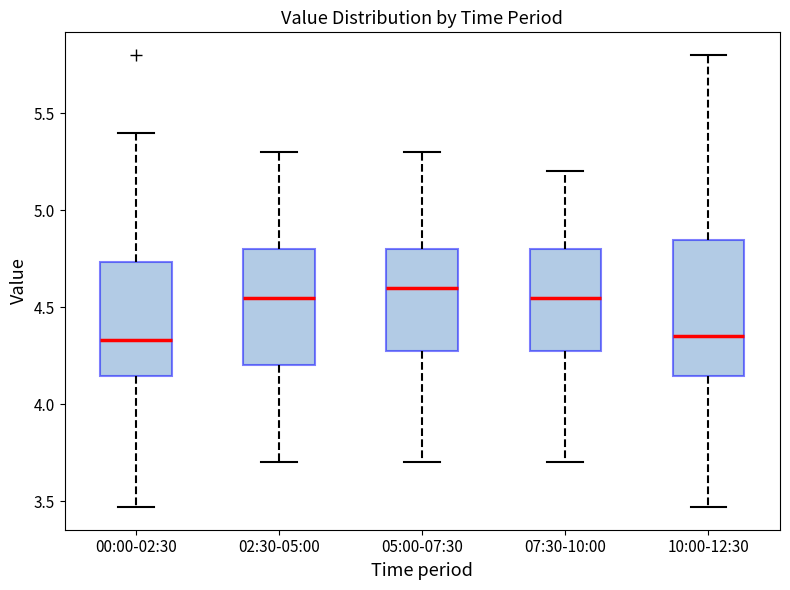

Reading left to right, read every box against the y-axis: the position of its median line, the range the box covers, and the ends of its whiskers. The values are not printed on the chart, so give them approximately, as read against the axis.

00:00-02:30: median 4.35, box 4.15 to 4.75, whiskers 3.45 to 5.40
02:30-05:00: median 4.55, box 4.20 to 4.80, whiskers 3.70 to 5.30
05:00-07:30: median 4.60, box 4.30 to 4.80, whiskers 3.70 to 5.30
07:30-10:00: median 4.55, box 4.30 to 4.80, whiskers 3.70 to 5.20
10:00-12:30: median 4.35, box 4.15 to 4.85, whiskers 3.45 to 5.80